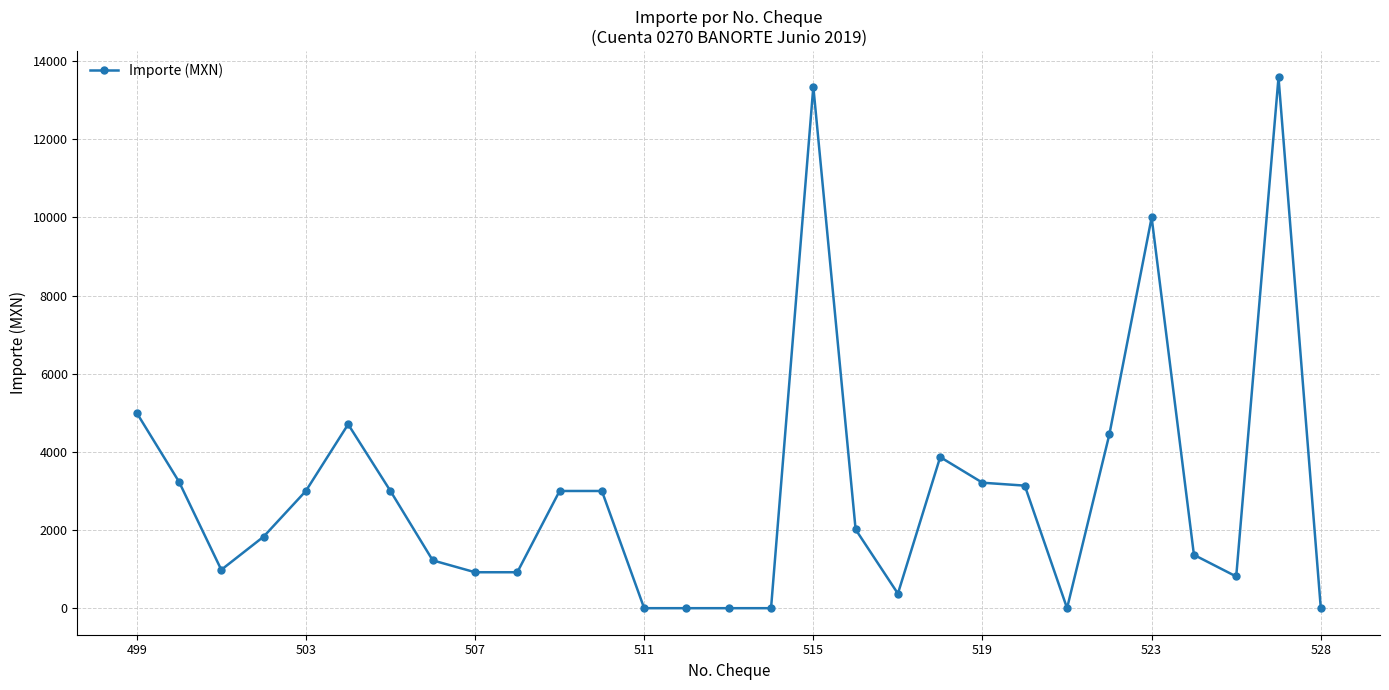

How many lines are shown in the chart?

1